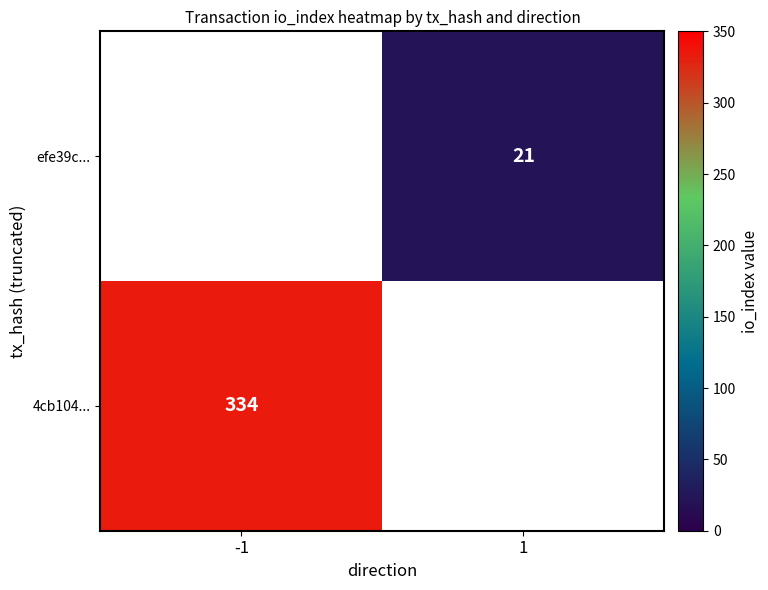

What is the greatest value displayed?

334.0